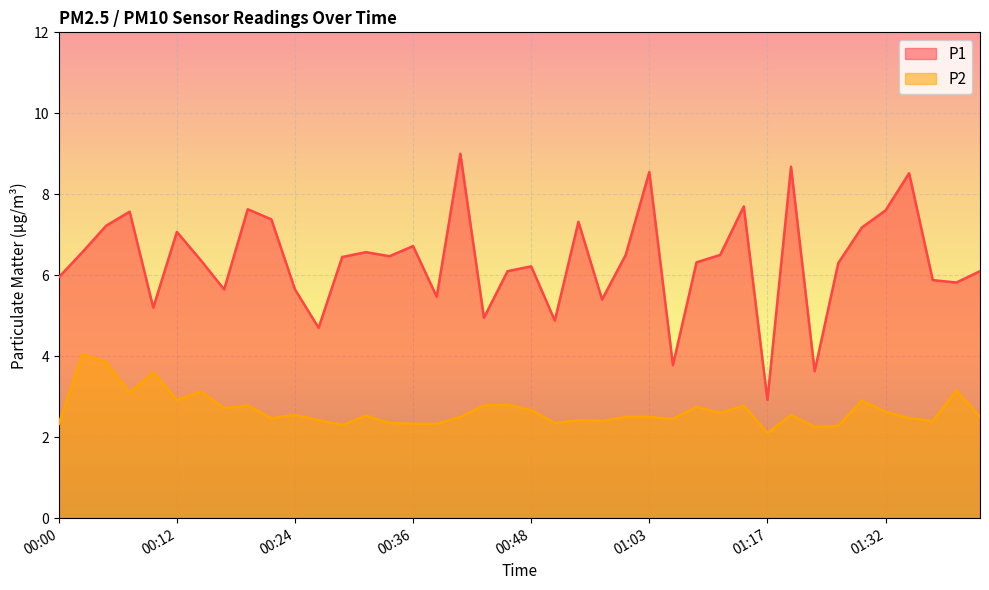

Where is the first local maximum for P1?

00:07